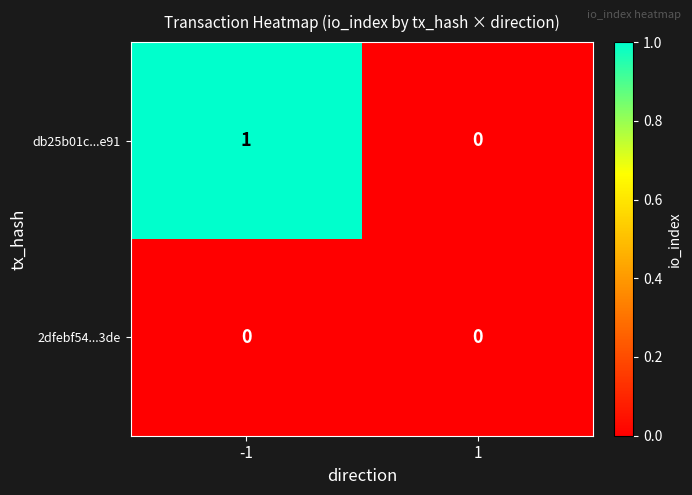

Which series has the largest total across all categories?

db25b01c...e91